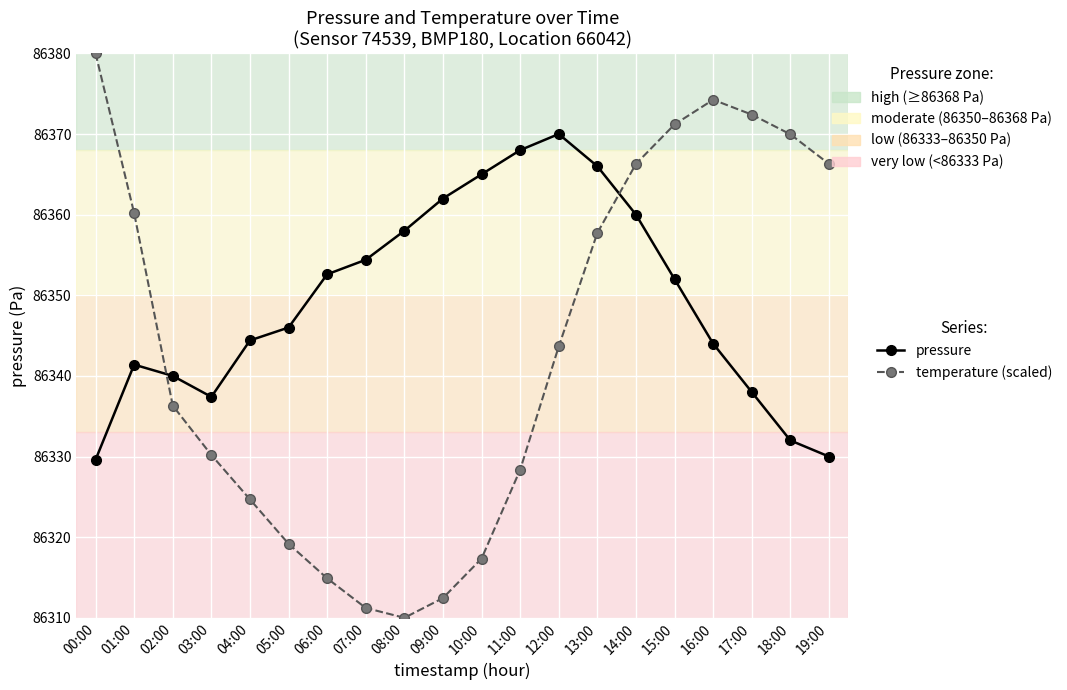

How many interior local peaks does the temperature (scaled) series have?

1